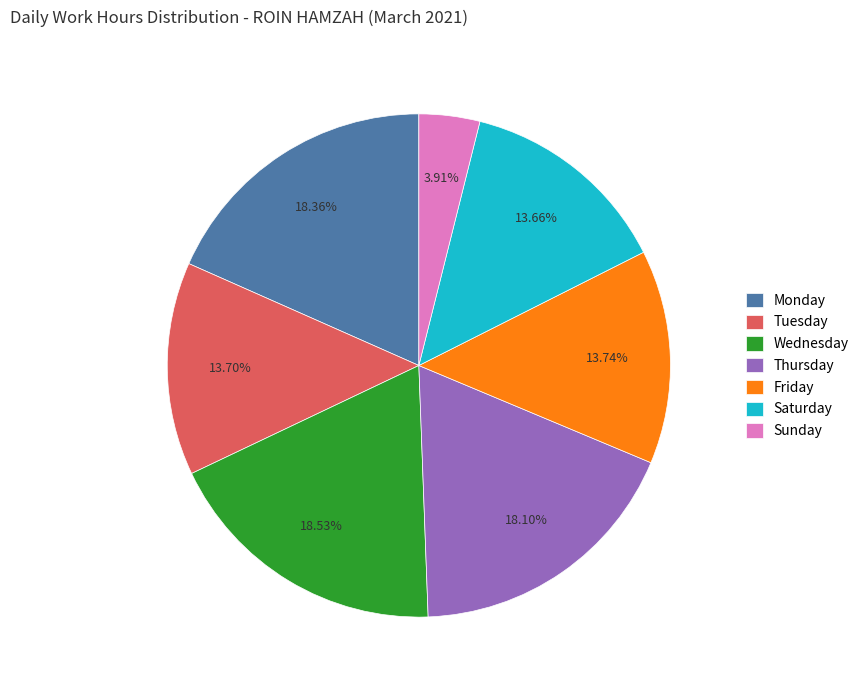

Do Monday and Saturday together represent more than half of the pie?

No